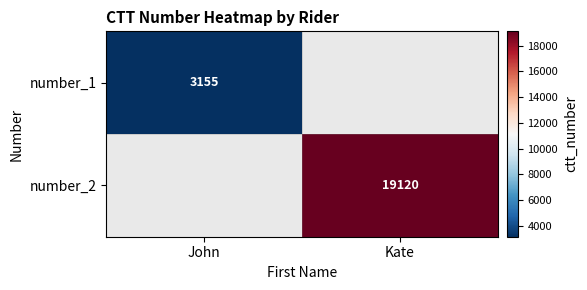

The number_1 series shows 3155 at John. True or false?

True